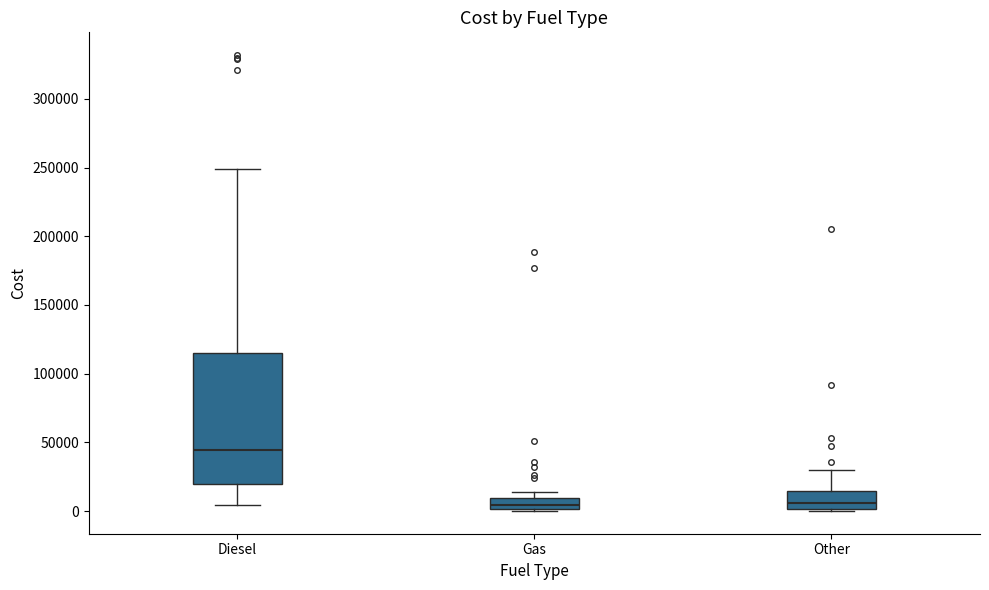

Reading left to right, transcribe this box plot: for each box, give where its median line is, the range the box spans, and where its two whiskers end, as read against the y-axis. The values are not printed on the chart, so give them approximately, as read against the axis.

Diesel: median 45000, box 20000 to 115000, whiskers 5000 to 250000
Gas: median 5000, box 0 to 10000, whiskers 0 to 15000
Other: median 5000, box 0 to 15000, whiskers 0 to 30000